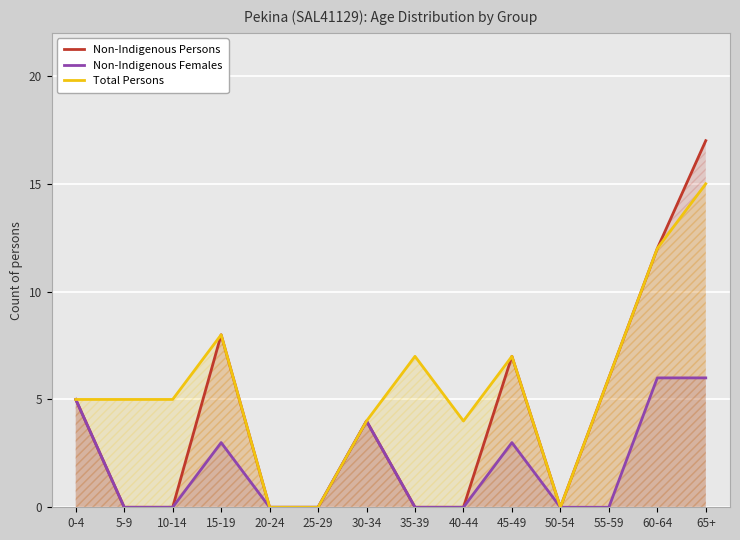

Which category has the highest value in the Non-Indigenous Females series?

60-64